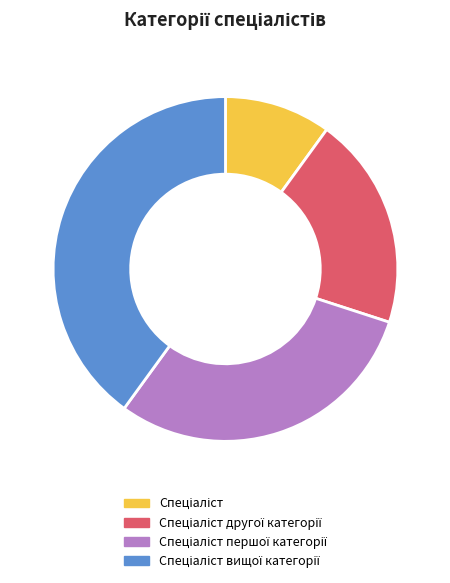

Does any single category account for the majority?

No